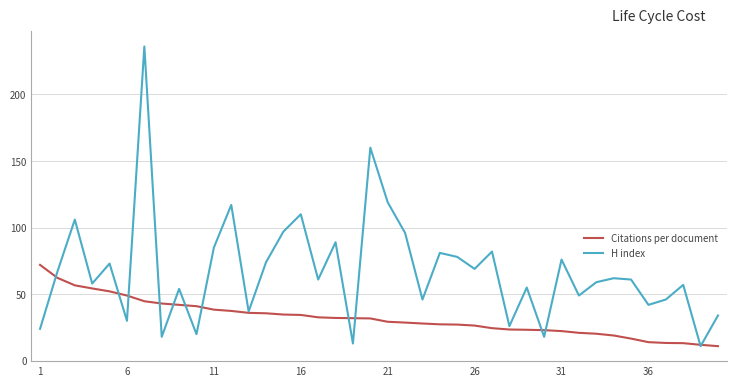

What are all the series names shown in the legend?

Citations per document, H index